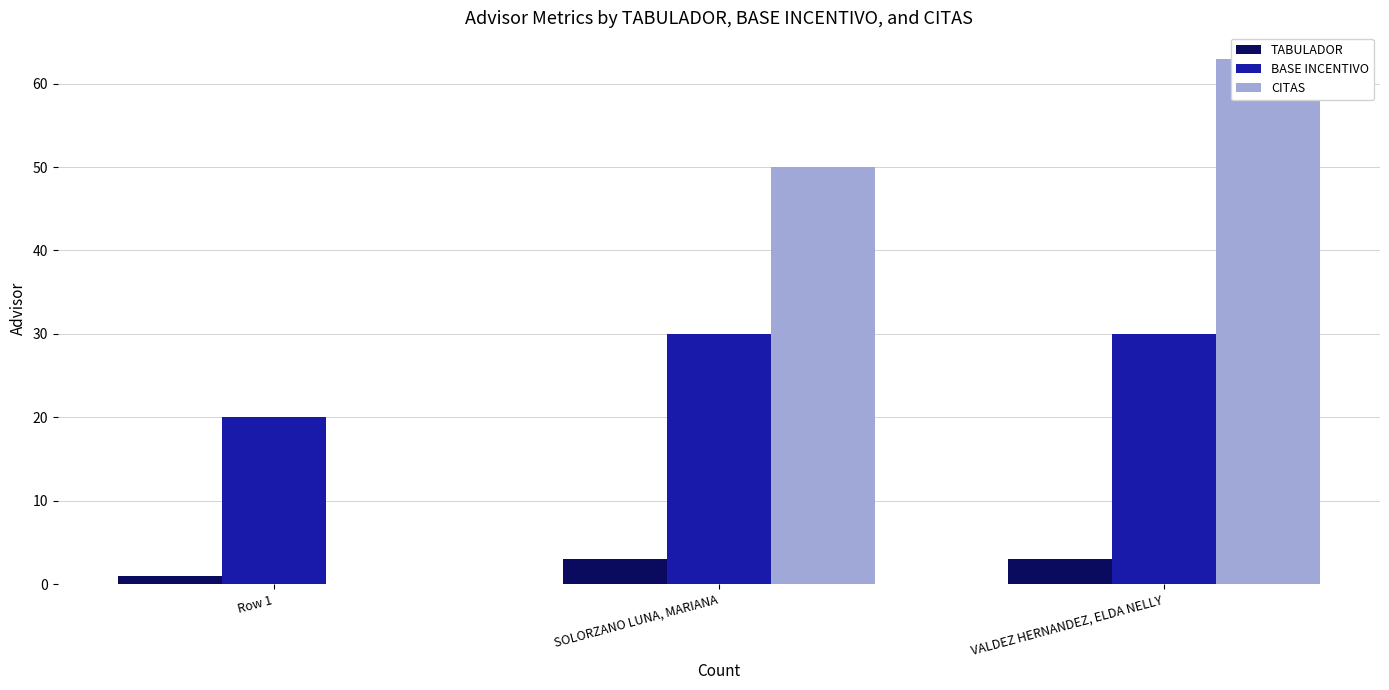

What is the sum of the CITAS values at Row 1 and VALDEZ HERNANDEZ, ELDA NELLY?

63